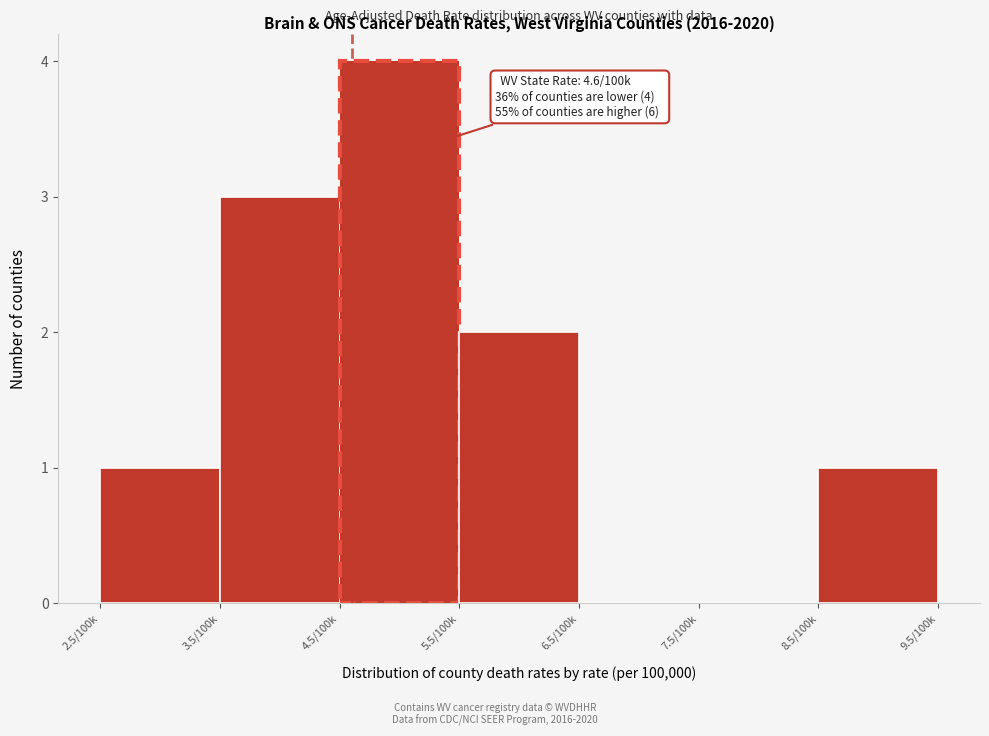

Reading right to left, extract all data points from this chart.

8.5/100k=1	7.5/100k=0	6.5/100k=0	5.5/100k=2	4.5/100k=4	3.5/100k=3	2.5/100k=1